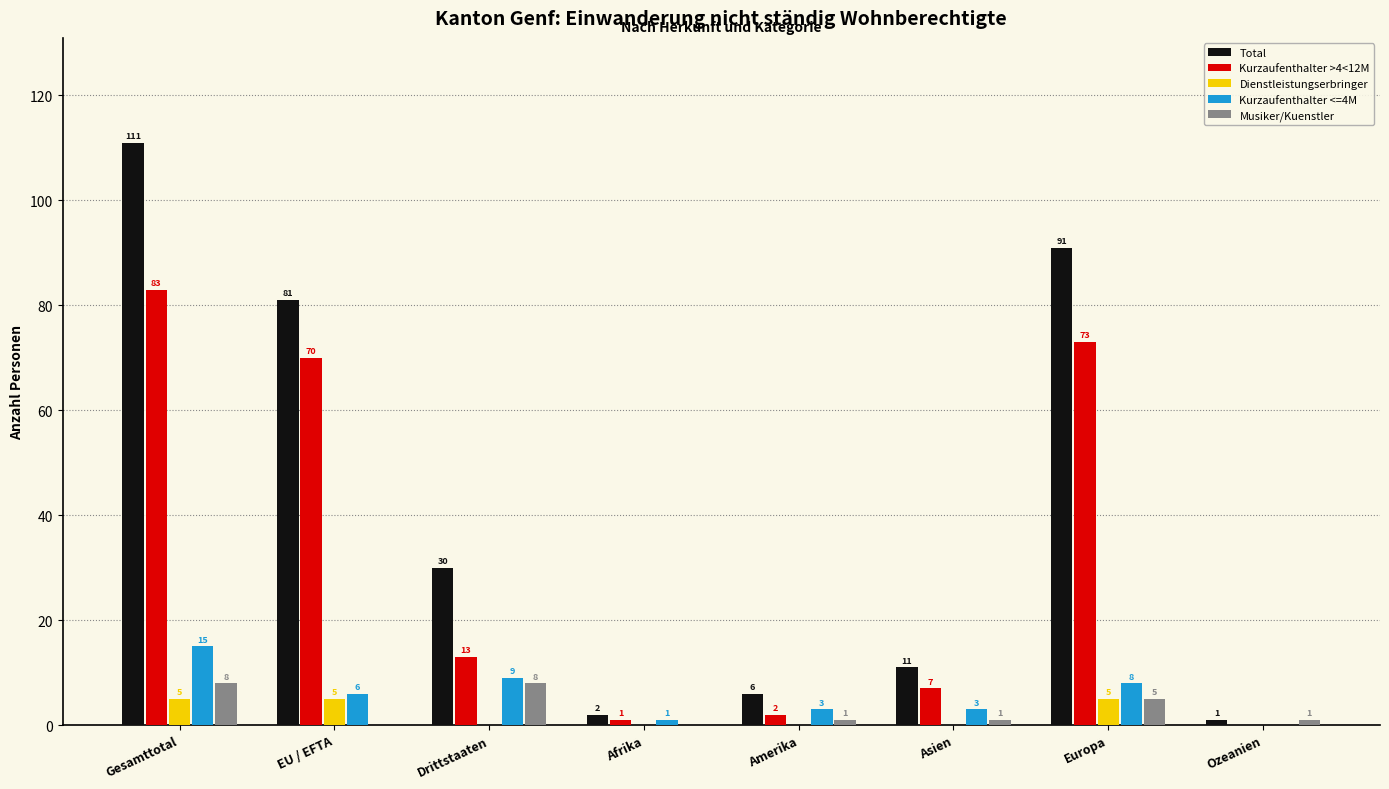

What is the sum of the Kurzaufenthalter >4<12M values at Europa and Gesamttotal?

156